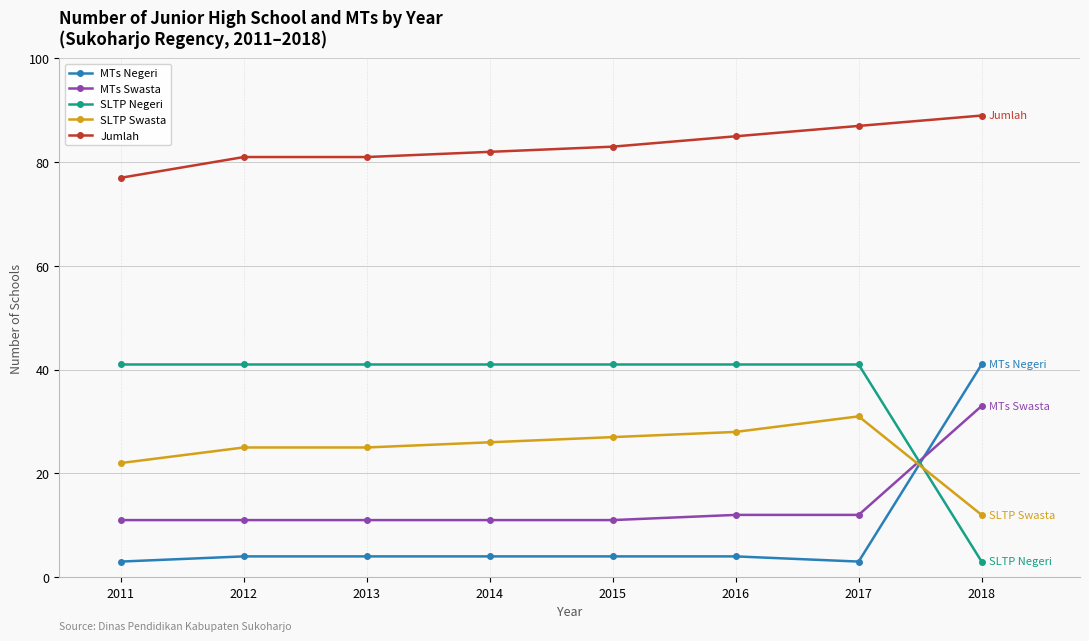

True or false: MTs Swasta has a value of 6 at 2014.

False